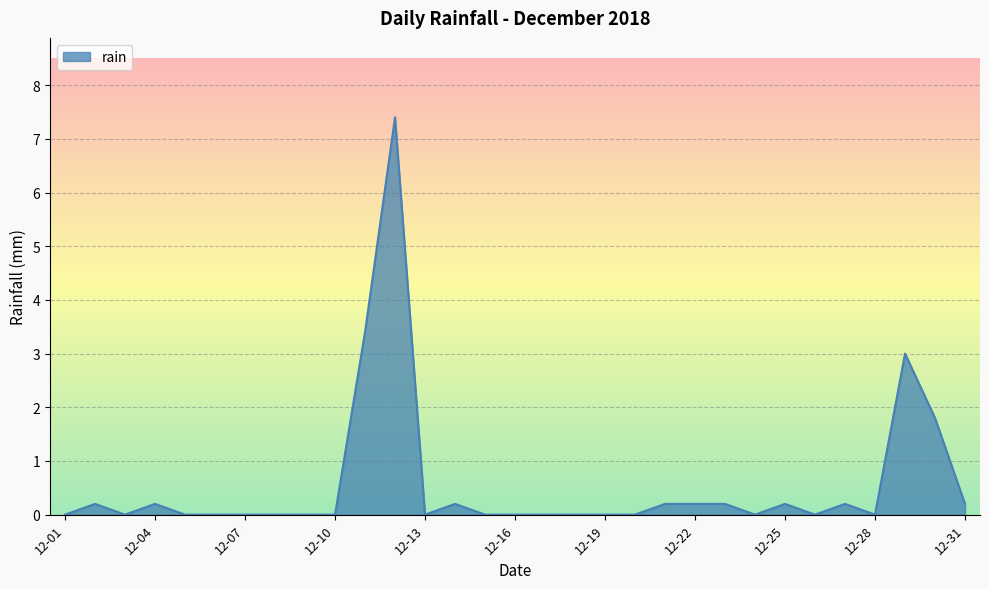

What is the difference between the maximum and minimum values?

7.4